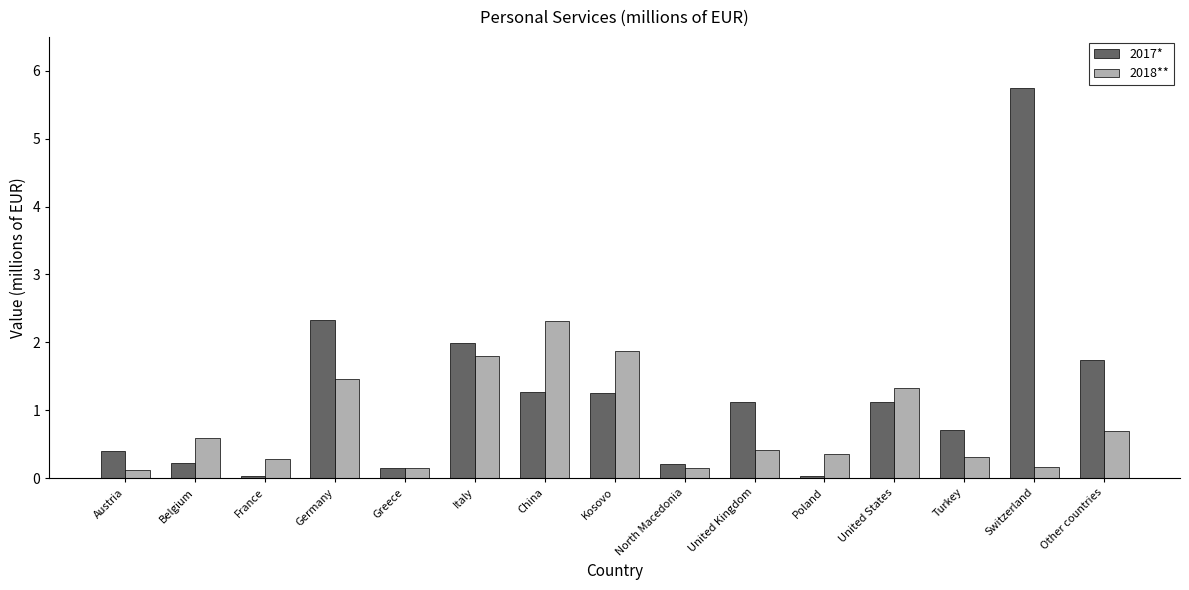

Which series has the widest spread of values?

2017*